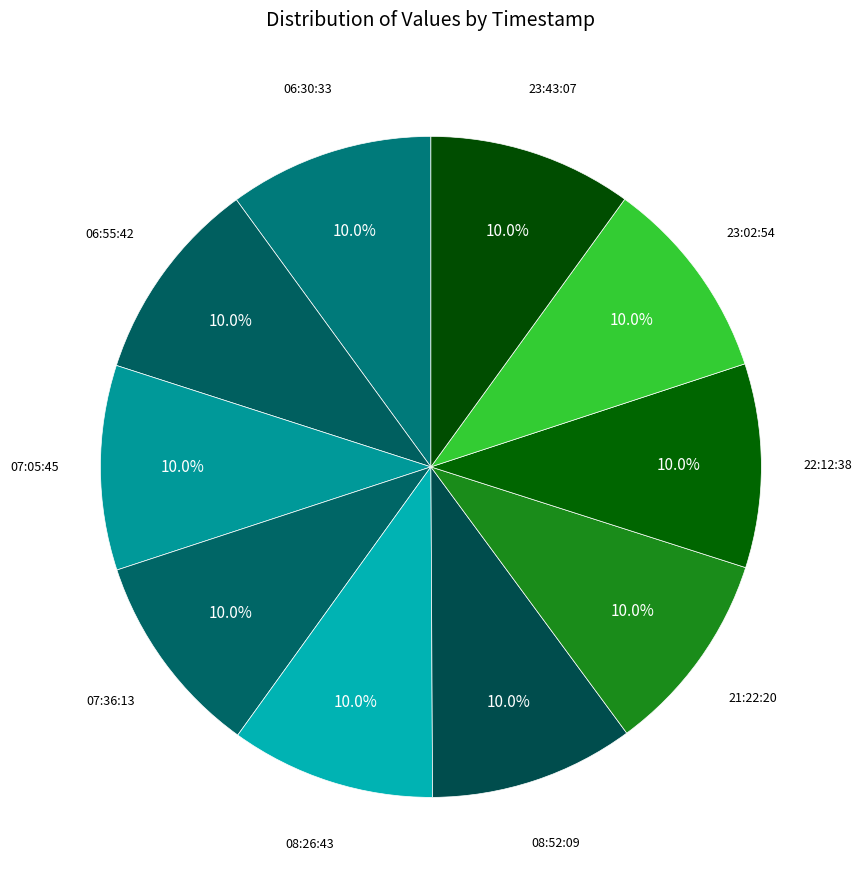

How many segments does this pie chart have?

10